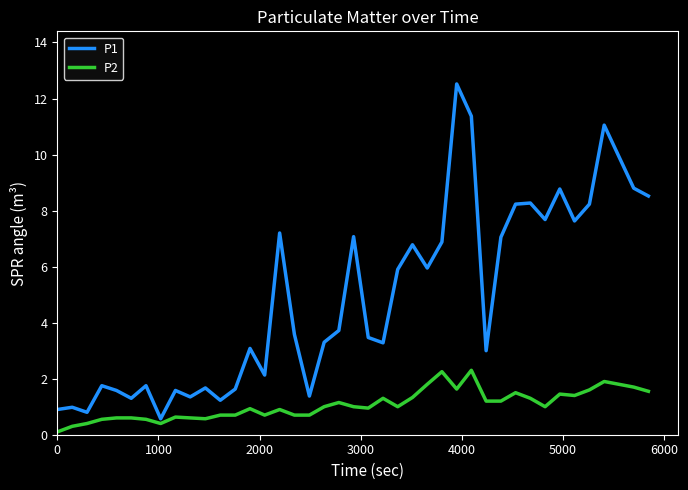

What is the difference between the maximum and minimum values in the P2 series?

2.2